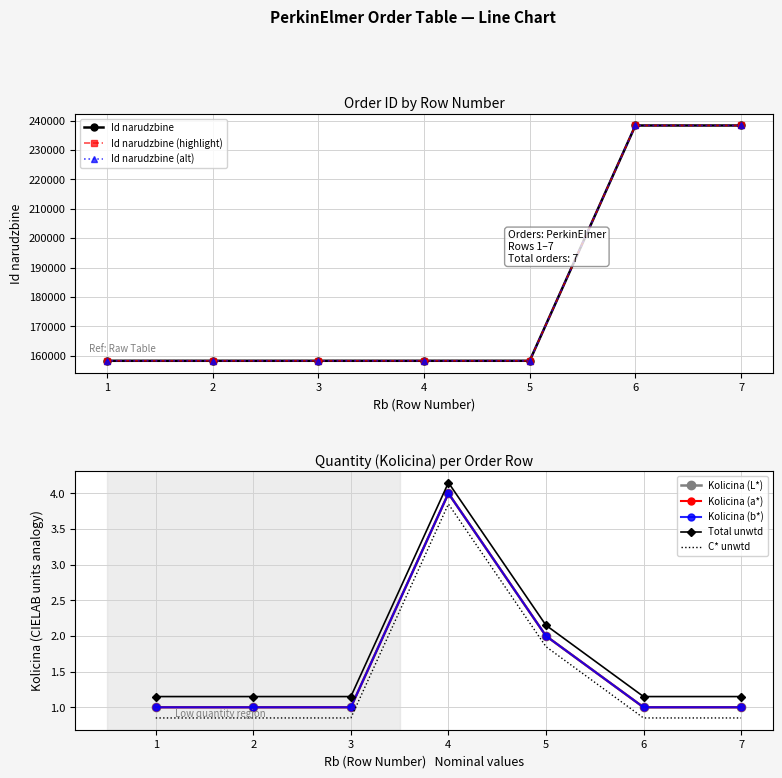

True or false: Kolicina and Id narudzbine cross at least once.

False